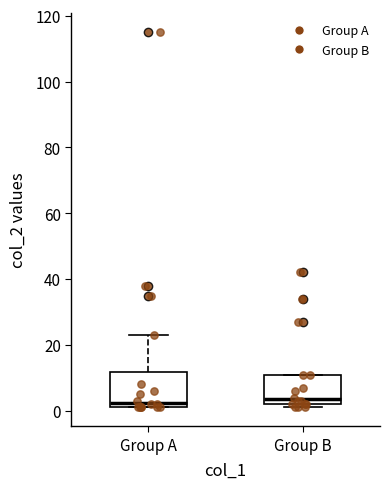

Reading left to right, read every box against the y-axis: the position of its median line, the range the box covers, and the ends of its whiskers. The values are not printed on the chart, so give them approximately, as read against the axis.

Group A: median 2 (just above the box's lower edge), box 2 to 12, whiskers 2 to 24
Group B: median 4, box 2 to 12, whiskers 2 (just below the box's lower edge) to 12